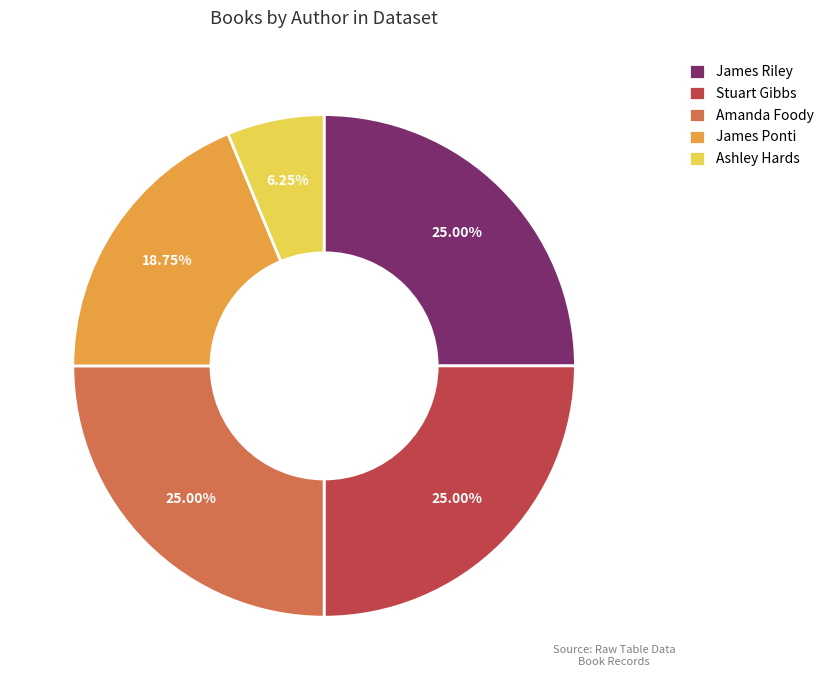

Which slice is the smallest?

Ashley Hards